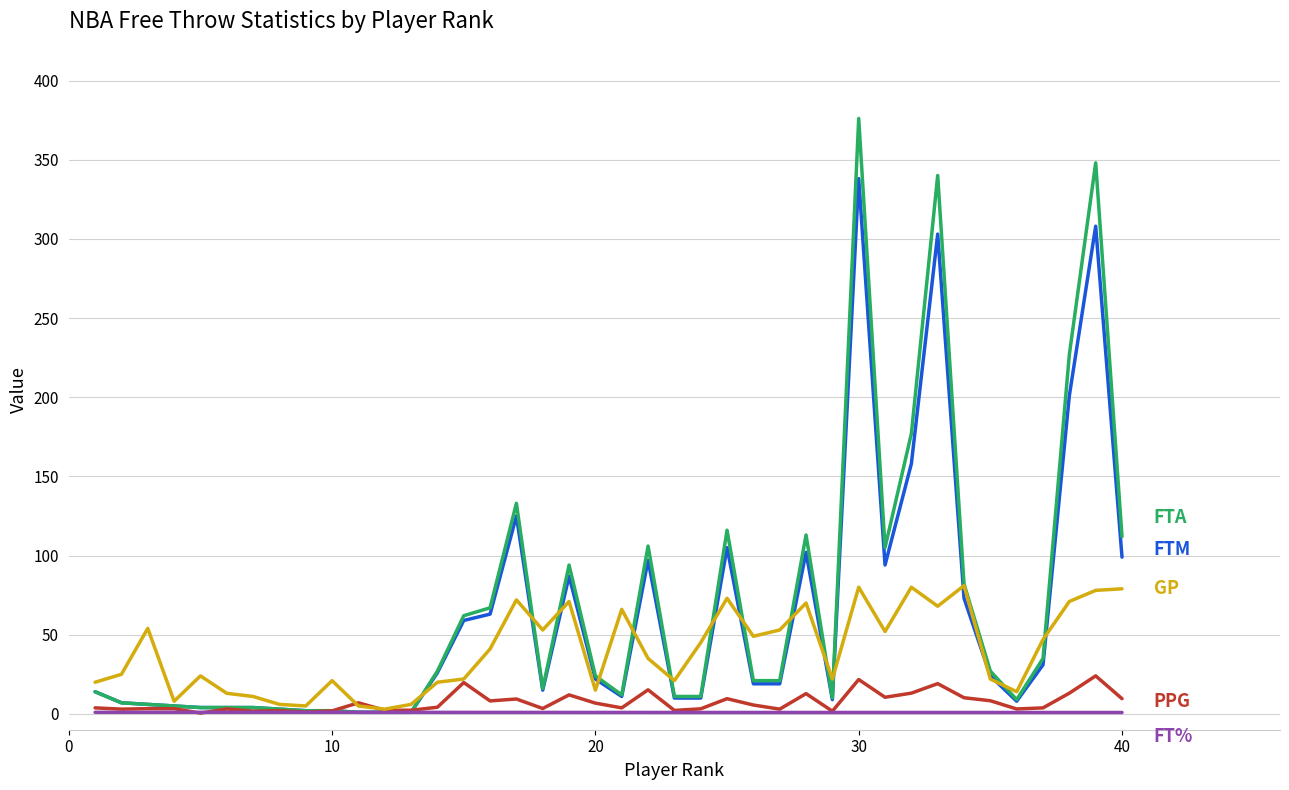

How many lines are shown in the chart?

5